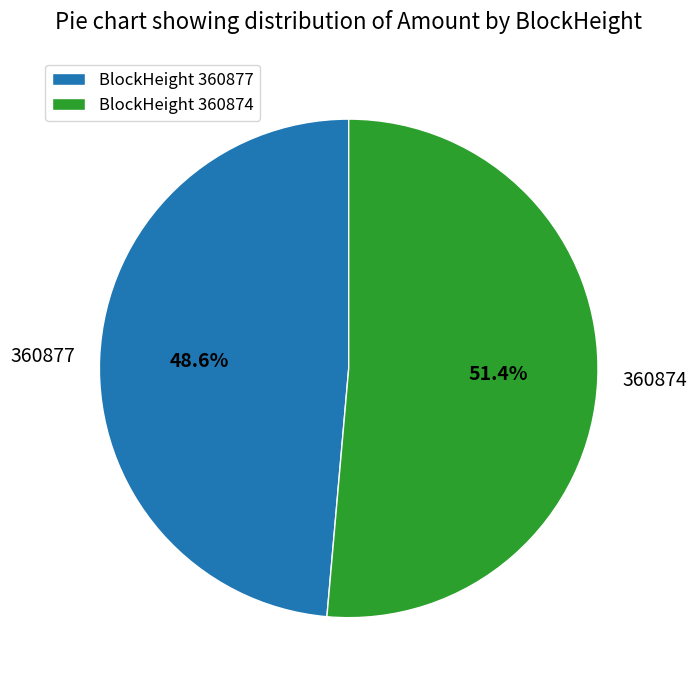

What is the ratio of the value at 360874 to the value at 360877?

1.1